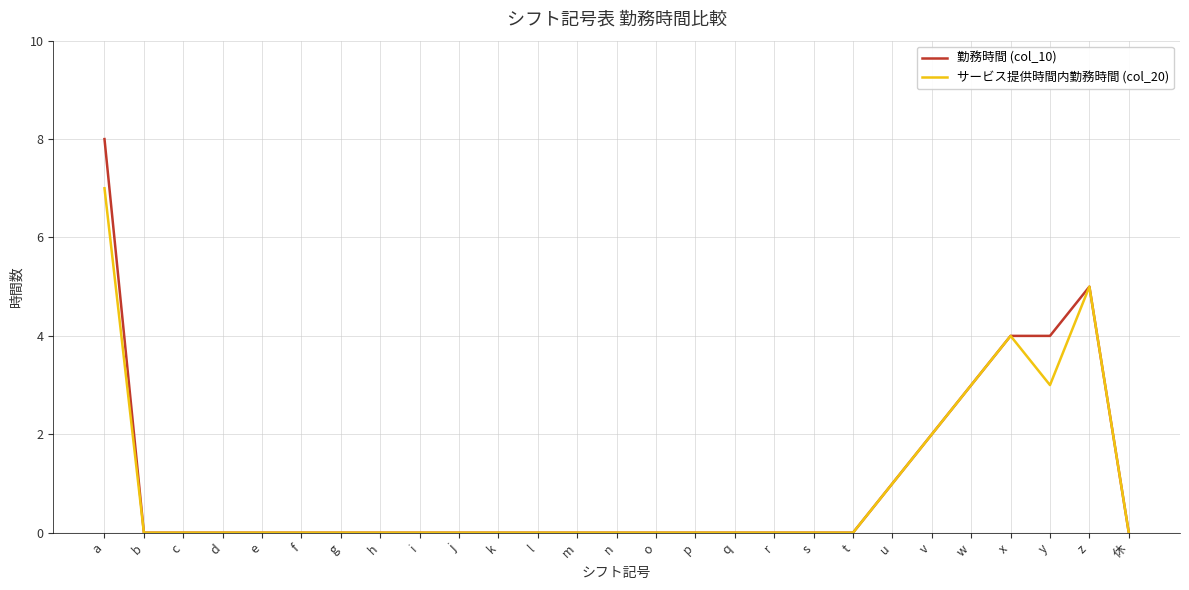

Which category has the highest value across all series?

a